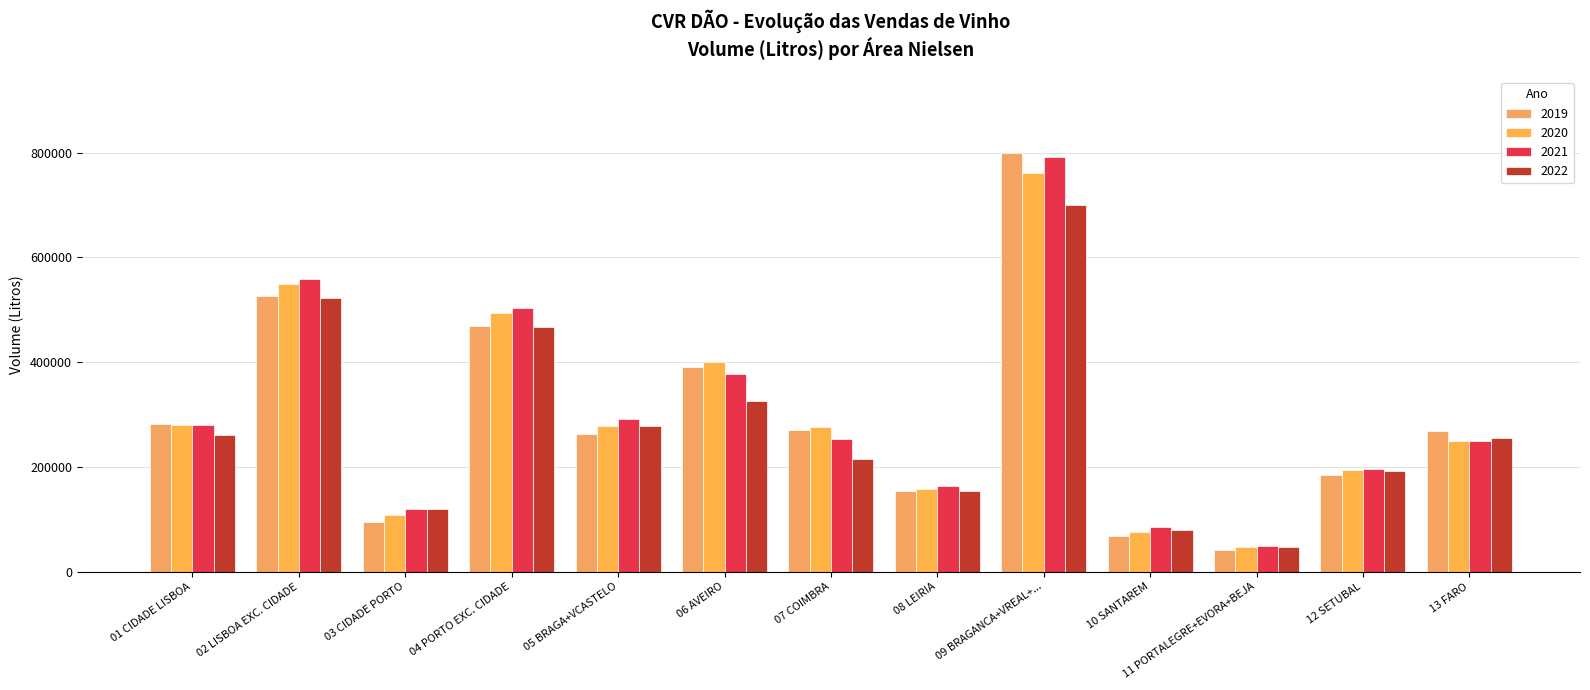

What is the average value of the 2019 series?

293151